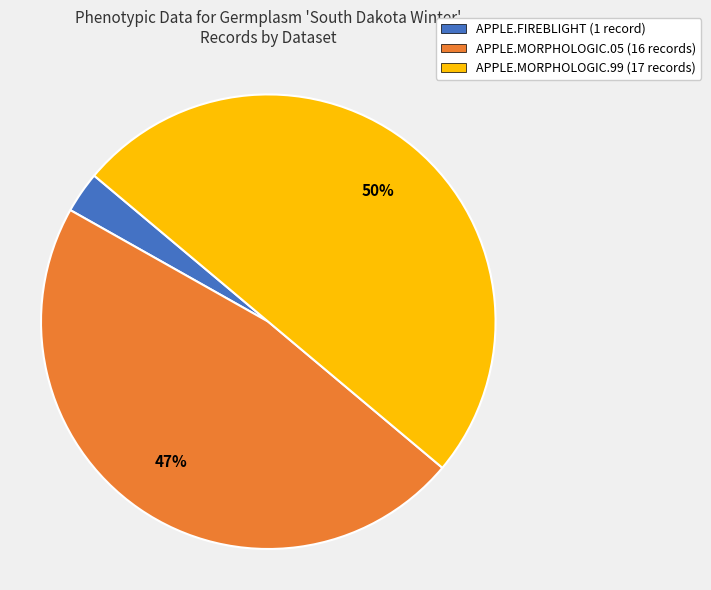

True or false: APPLE.FIREBLIGHT accounts for 3% of the total.

True